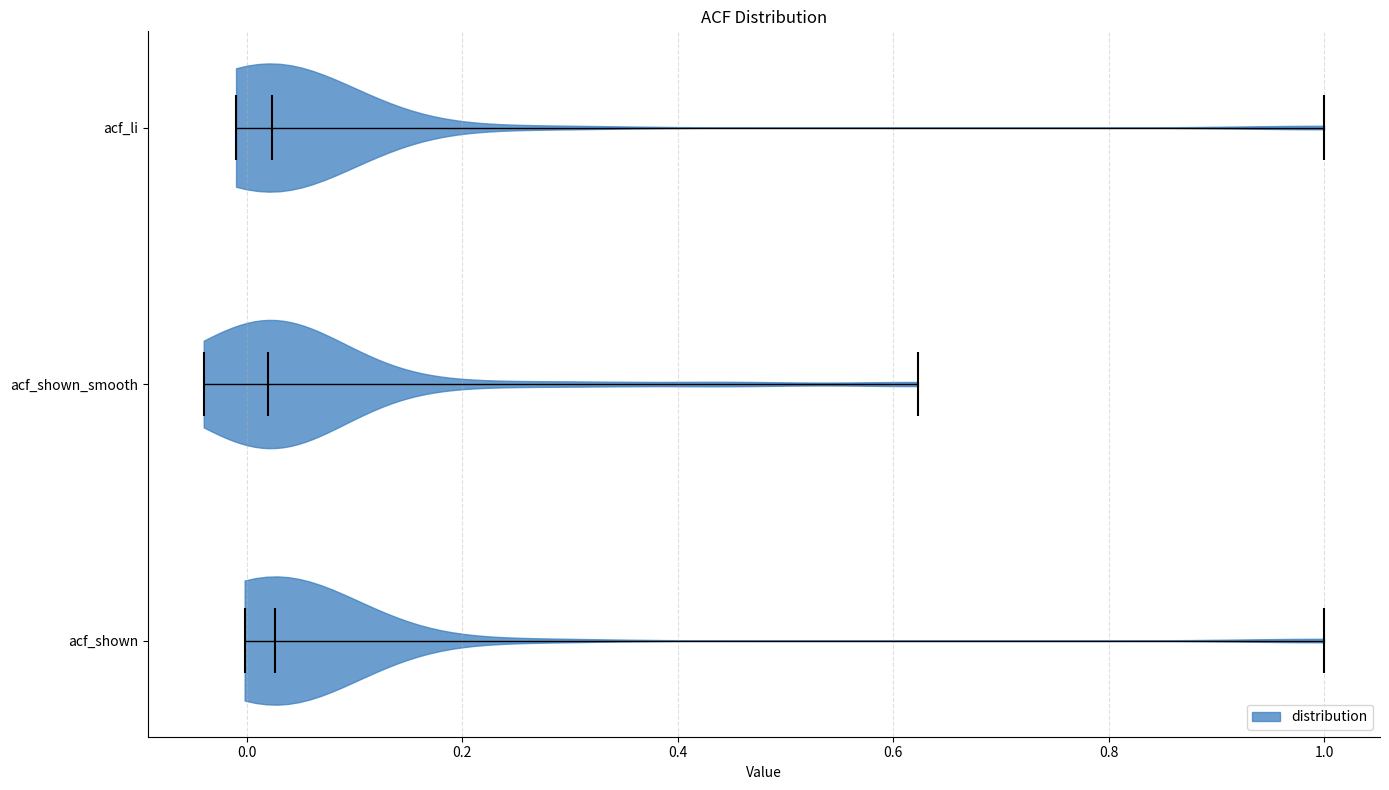

Reading bottom to top, read every violin against the x-axis: where its median line is, and the lowest and highest points it reaches. The values are not printed on the chart, so give them approximately, as read against the axis.

acf_shown: median line 0.02, lowest point 0.00, highest point 1.00
acf_shown_smooth: median line 0.02, lowest point -0.04, highest point 0.62
acf_li: median line 0.02, lowest point 0.00, highest point 1.00